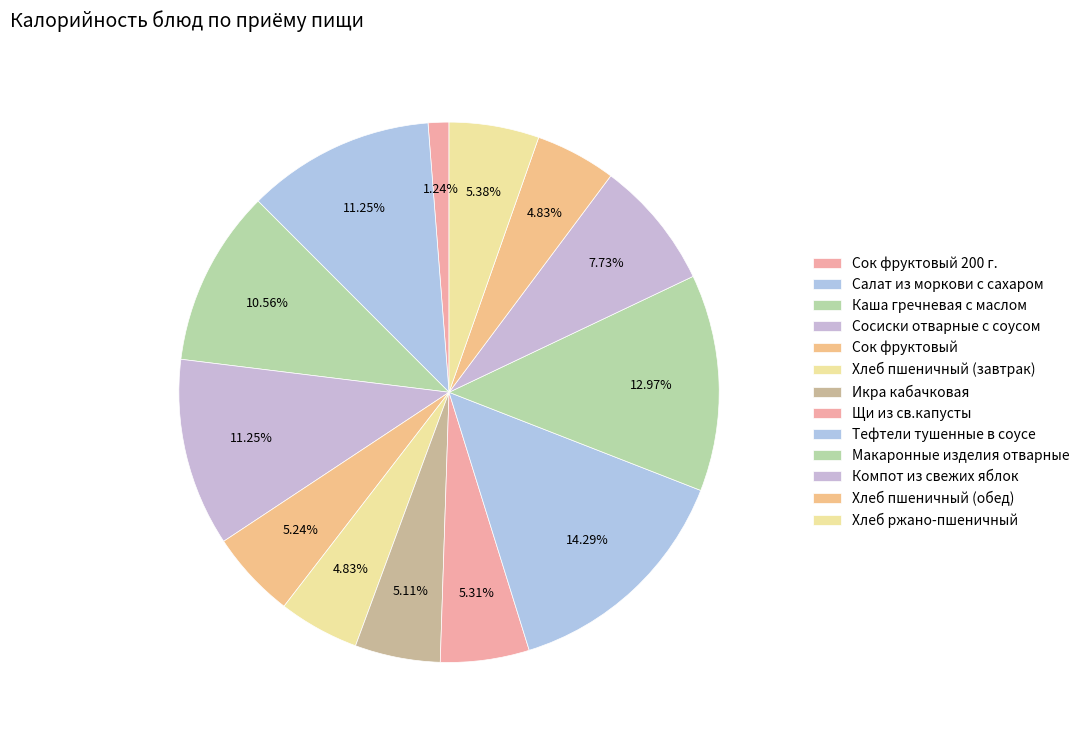

Count the number of slices in the pie.

13